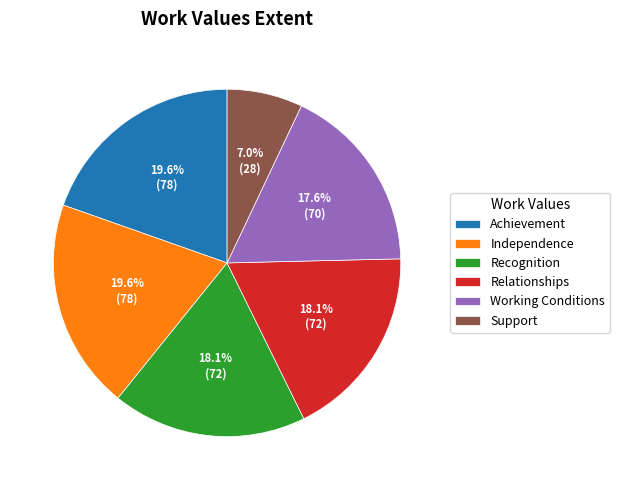

Between Support and Relationships, which is larger?

Relationships